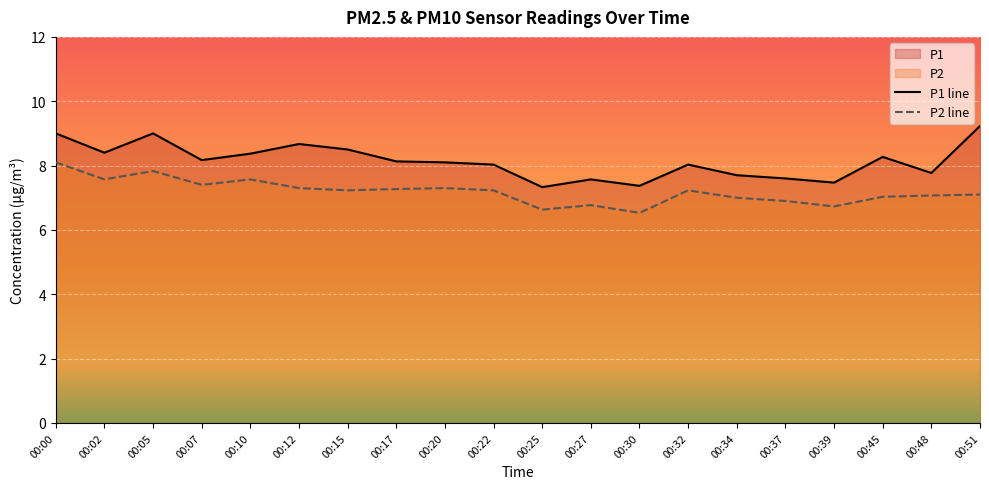

Which series changed the most between 00:32 and 00:45?

P1